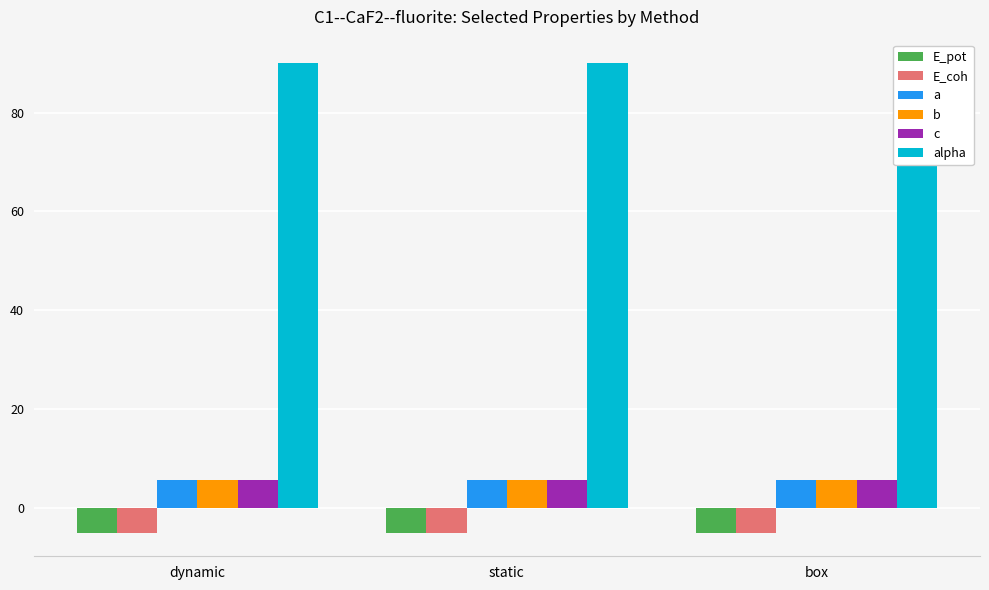

How many bars are there in each group?

6